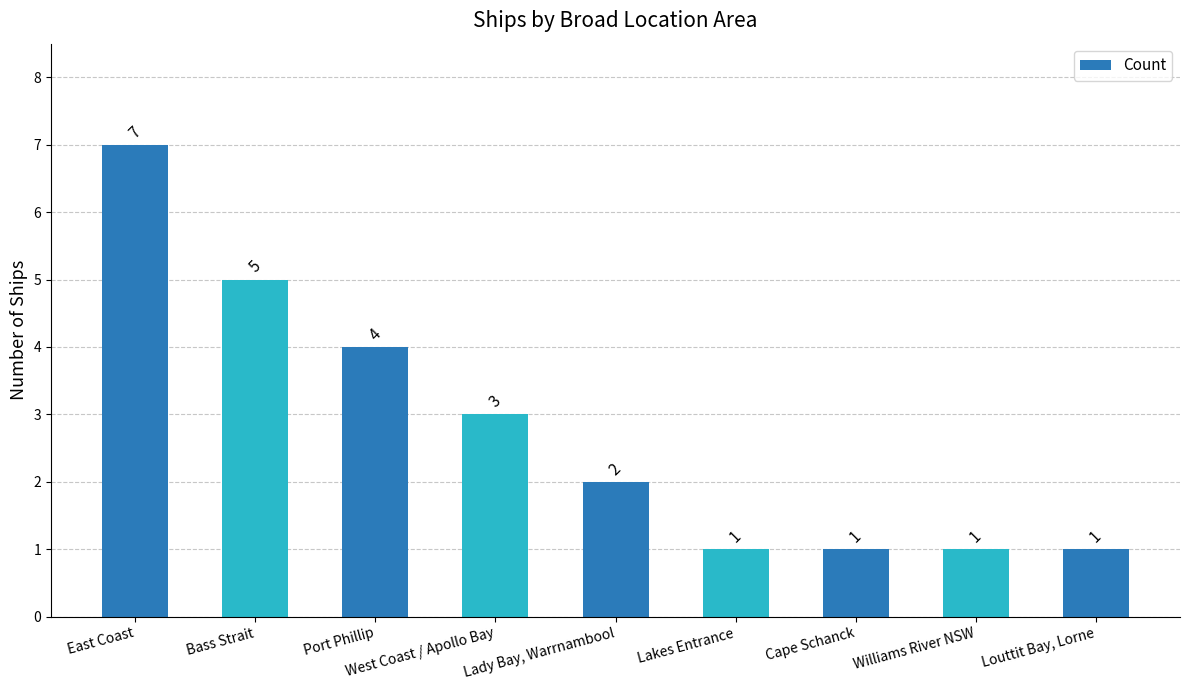

What is the difference between the values at Cape Schanck and West Coast / Apollo Bay?

2